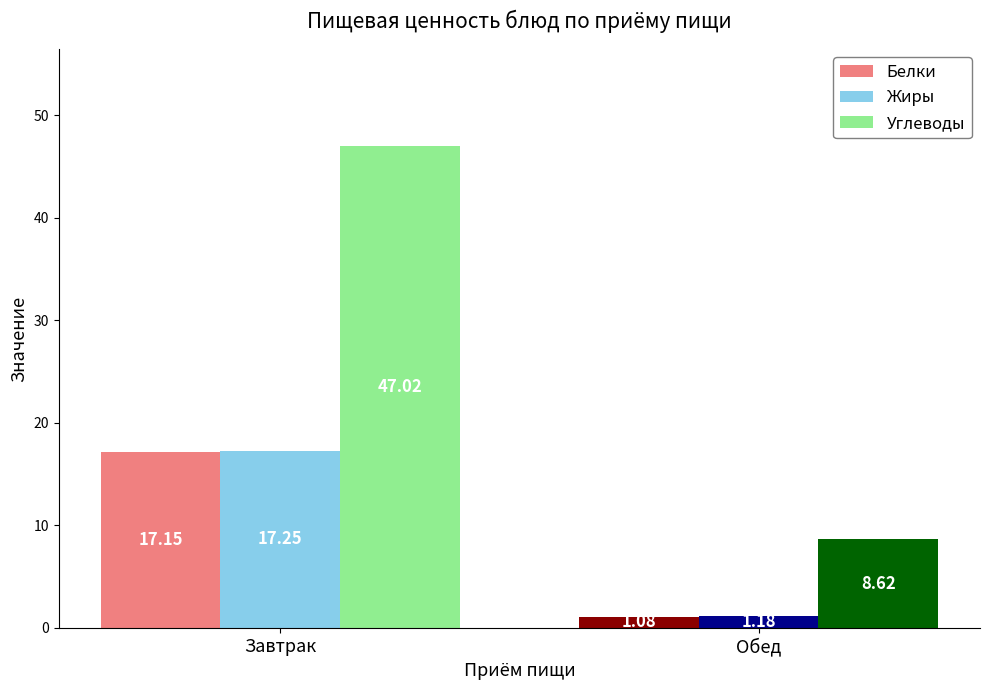

What is the total value across all series at Завтрак?

81.4